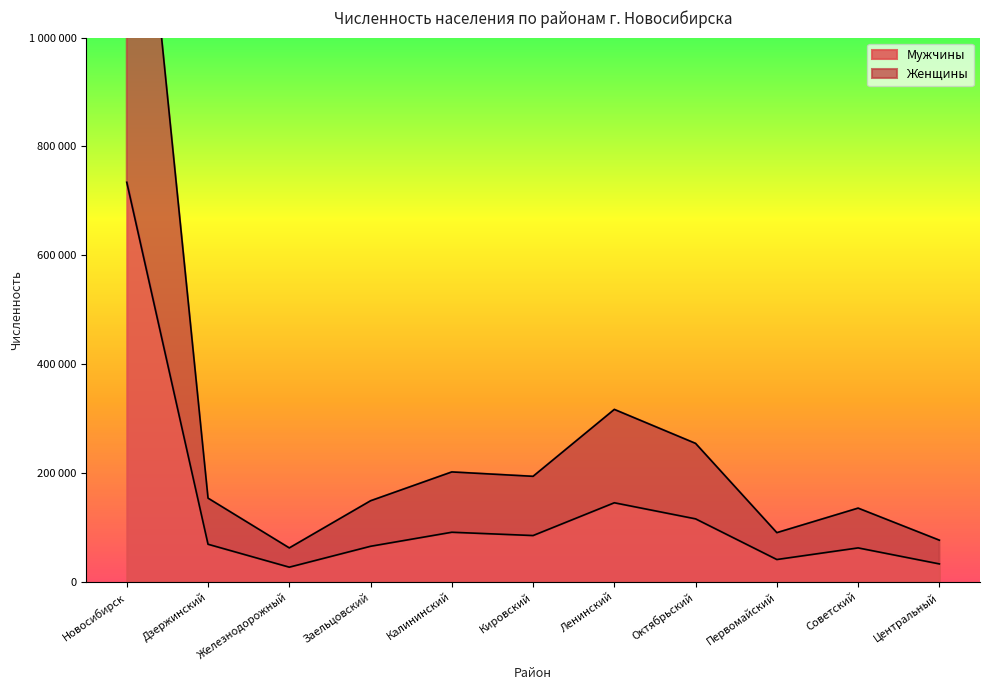

True or false: Женщины and Мужчины cross at least once.

False